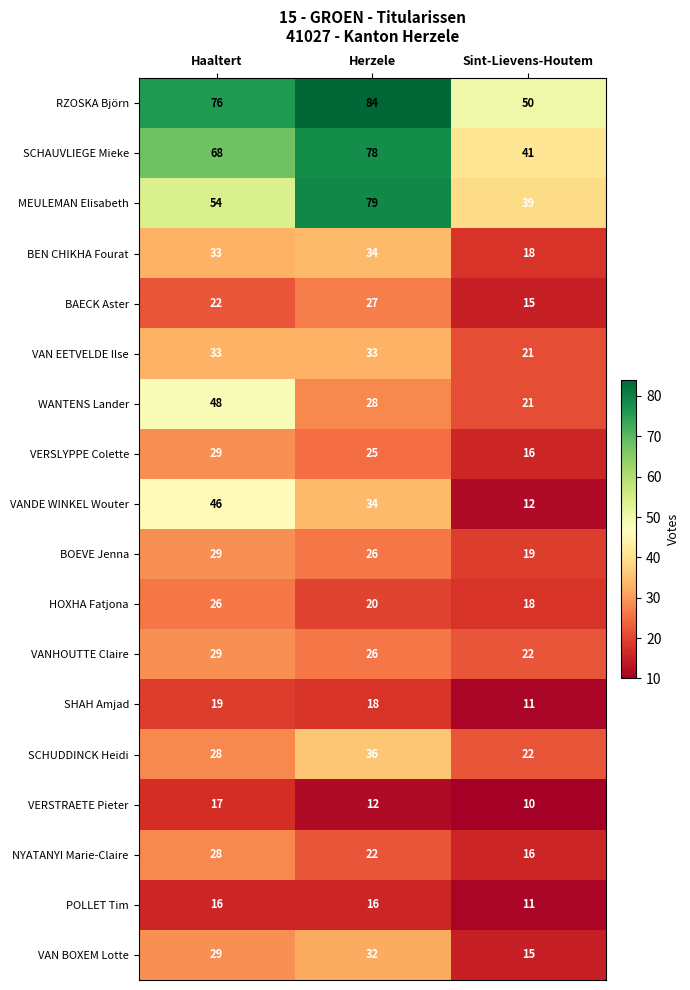

The VANHOUTTE Claire series shows 5 at Sint-Lievens-Houtem. True or false?

False